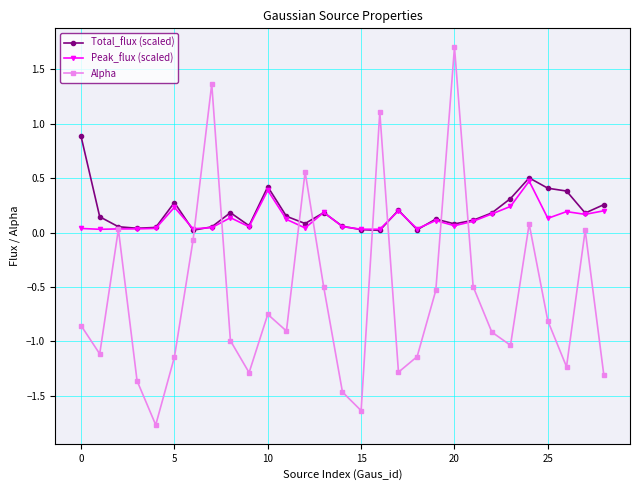

Which series has the widest spread of values?

Alpha